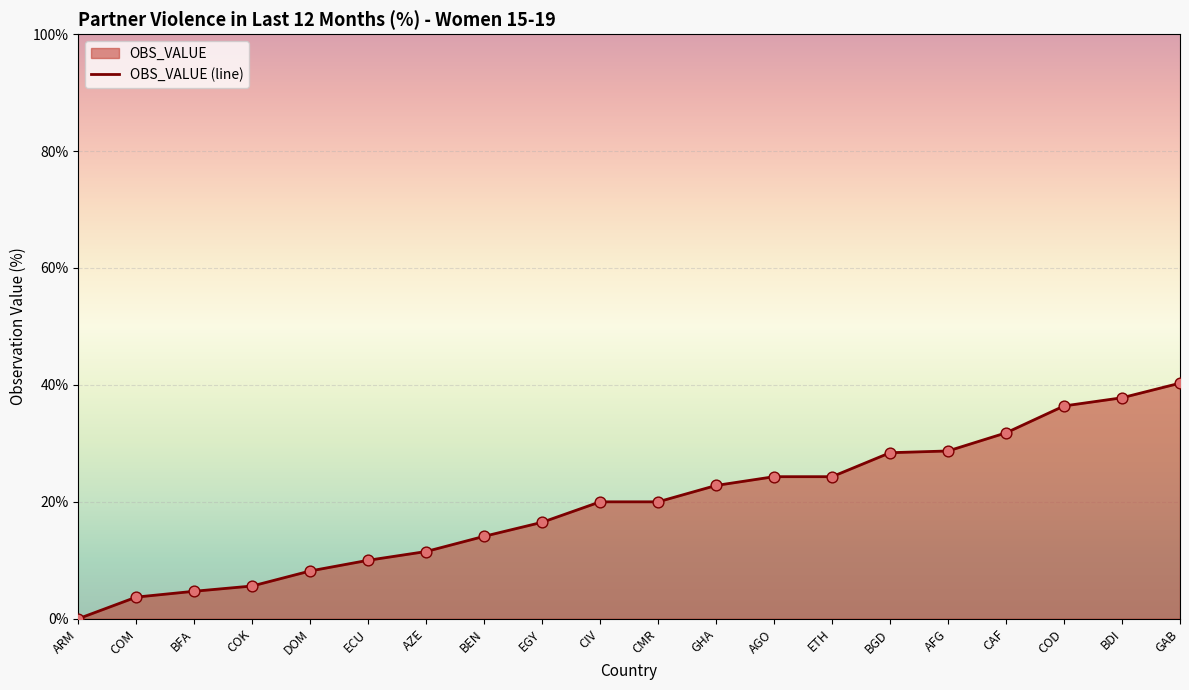

Which has a higher value, COD or CMR?

COD